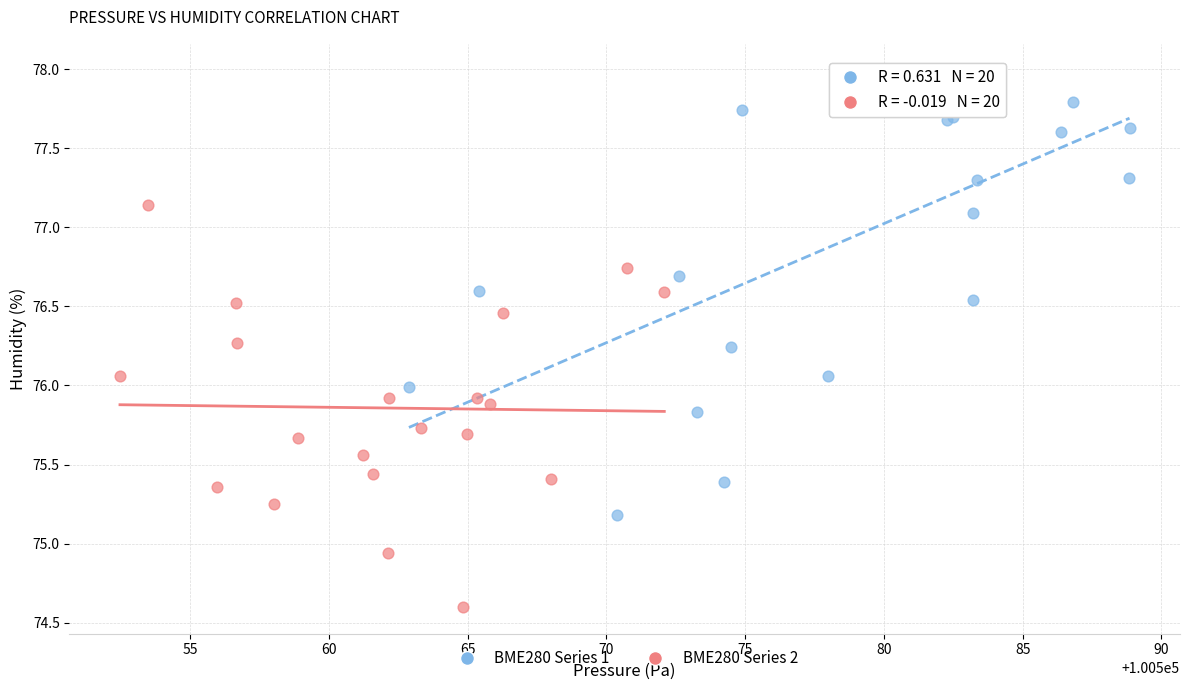

Which series contains the highest Y value?

BME280 Series 1